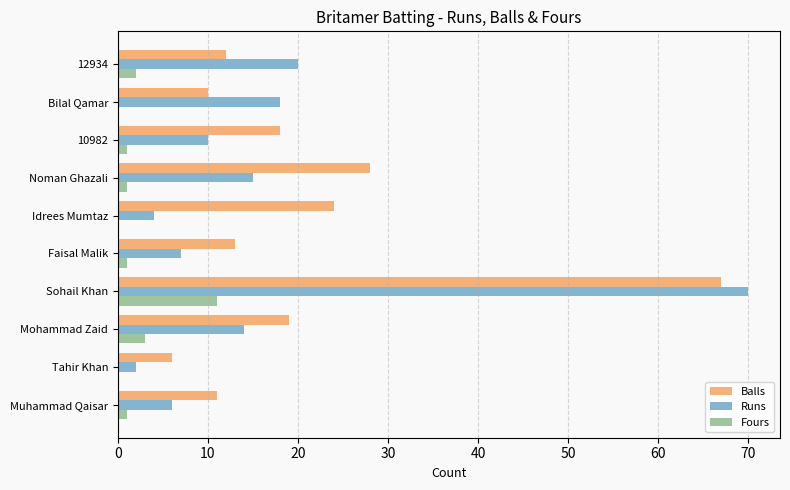

Is it true that Fours equals 0 at Tahir Khan?

True